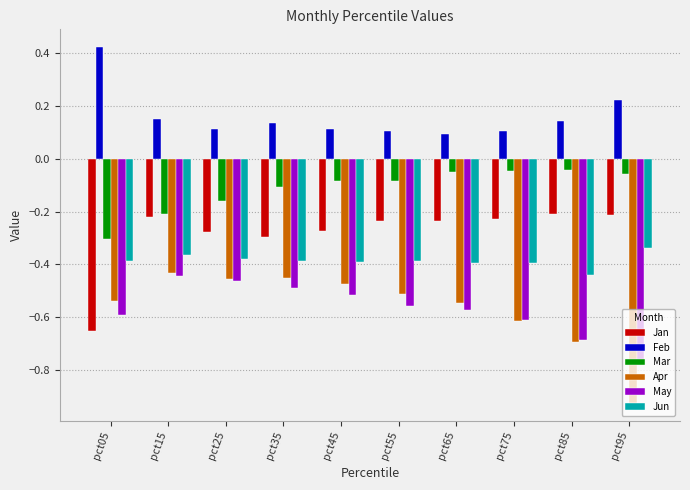

At which category does the chart reach its peak across all series?

pct05